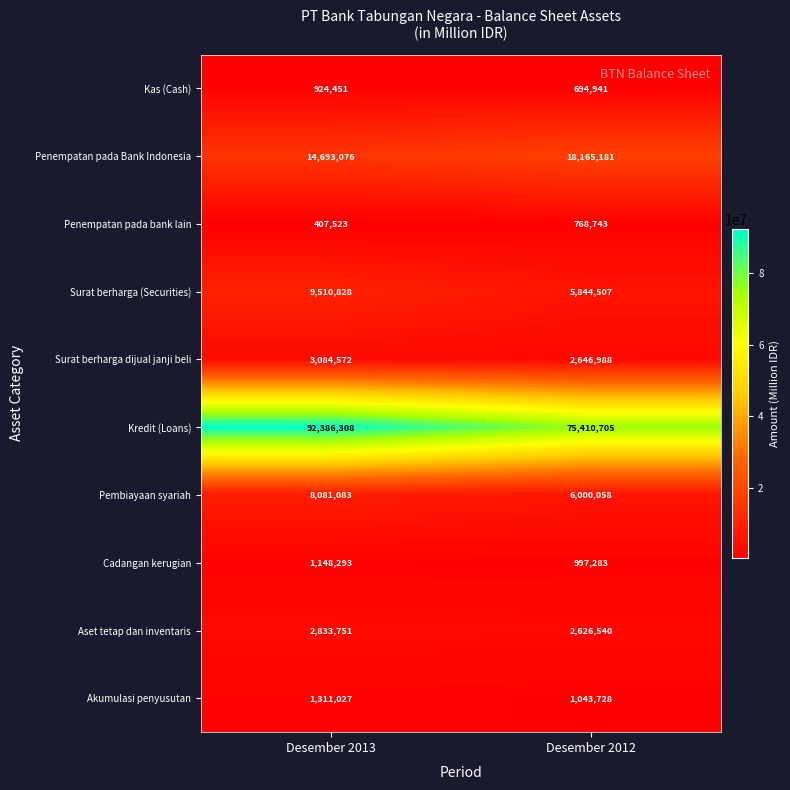

Reading left to right, transcribe all the data shown in this chart.

Kas (Cash): 924451	694941
Penempatan pada Bank Indonesia: 14693076	18165181
Penempatan pada bank lain: 407523	768743
Surat berharga (Securities): 9510828	5844507
Surat berharga dijual janji beli: 3084572	2646988
Kredit (Loans): 92386308	75410705
Pembiayaan syariah: 8081083	6000058
Cadangan kerugian: 1148293	997283
Aset tetap dan inventaris: 2833751	2626540
Akumulasi penyusutan: 1311027	1043728